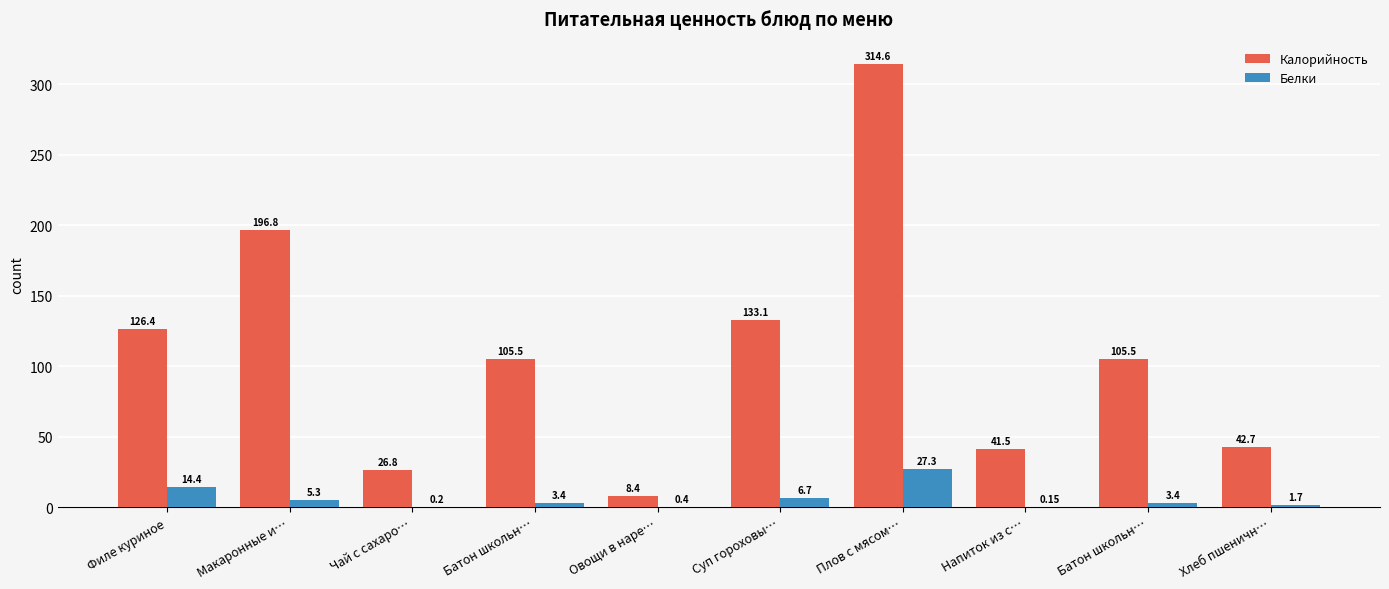

How many series are shown in this chart?

2